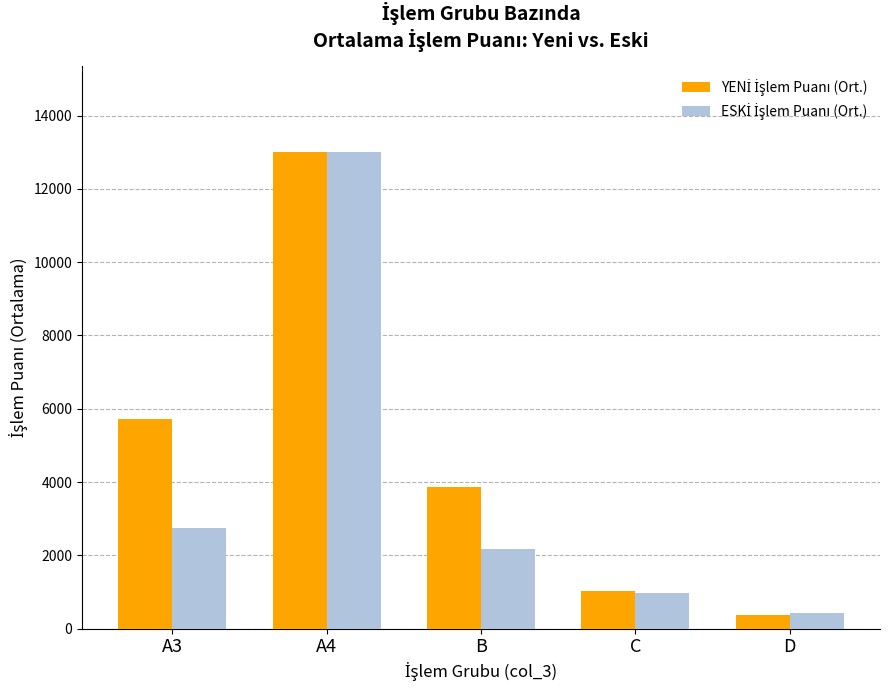

What is the smallest value displayed?

380.6